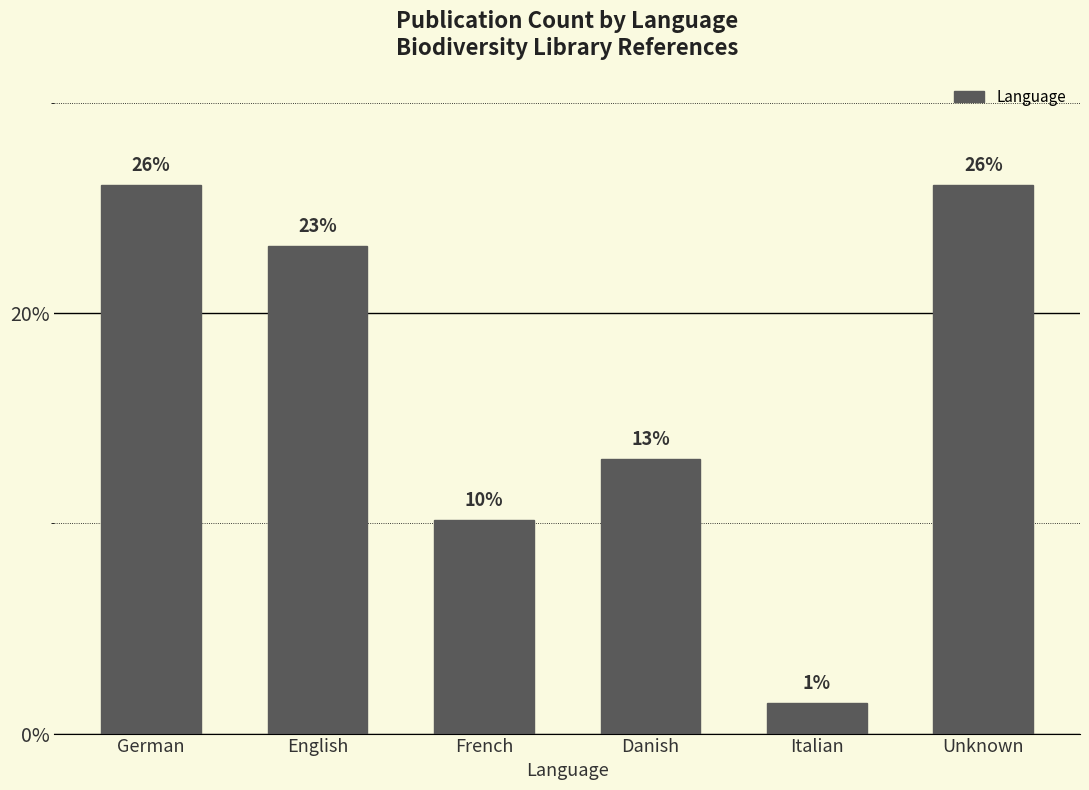

What is the maximum value shown in the chart?

26.1